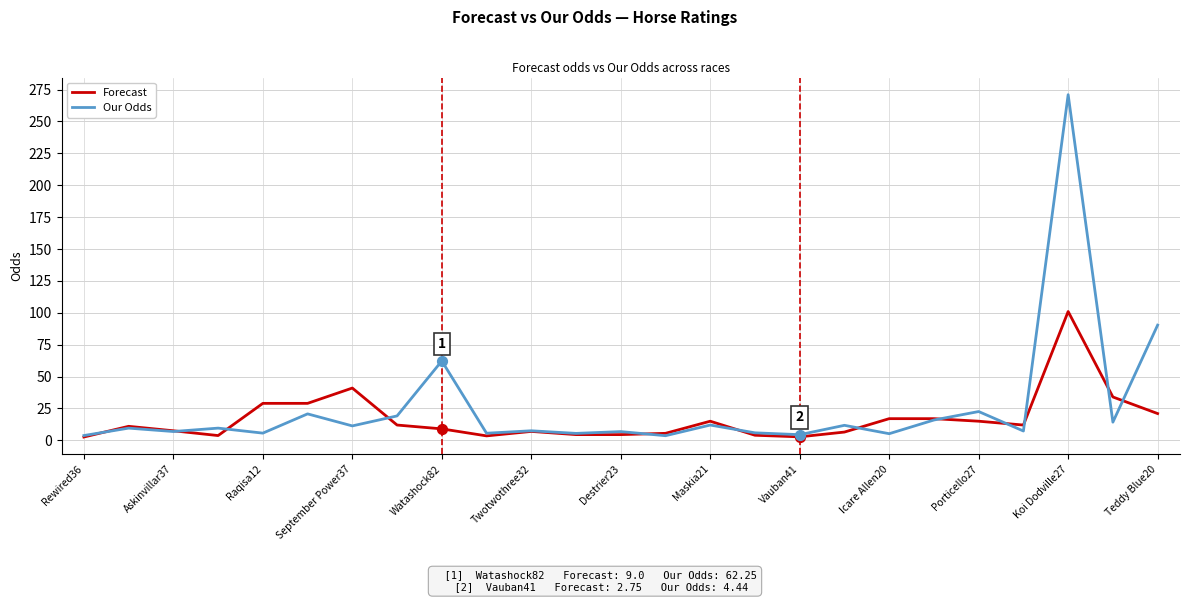

Which series has the largest range (max minus min)?

Our Odds